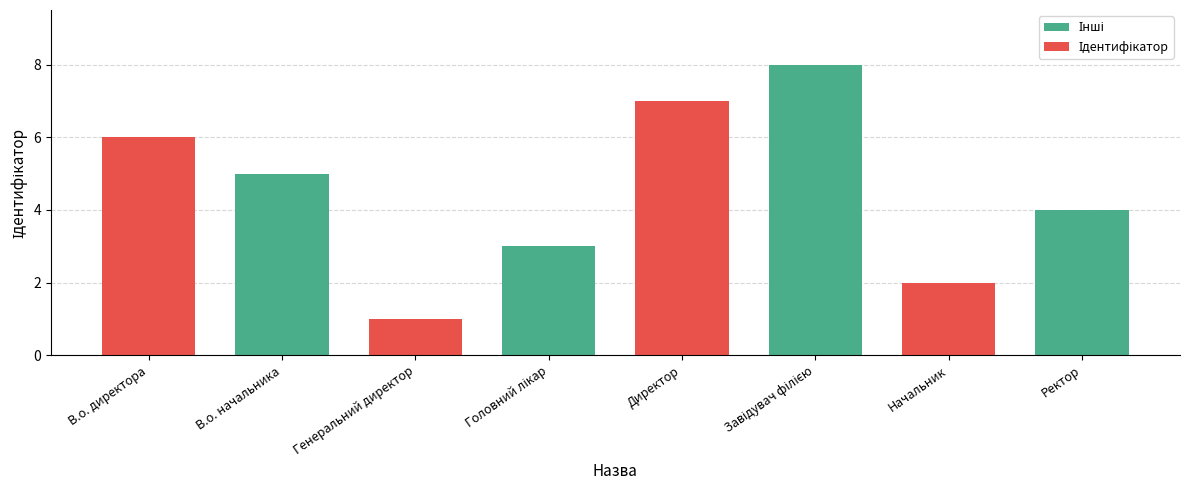

Reading left to right, what are all the values shown in this chart?

6	5	1	3	7	8	2	4